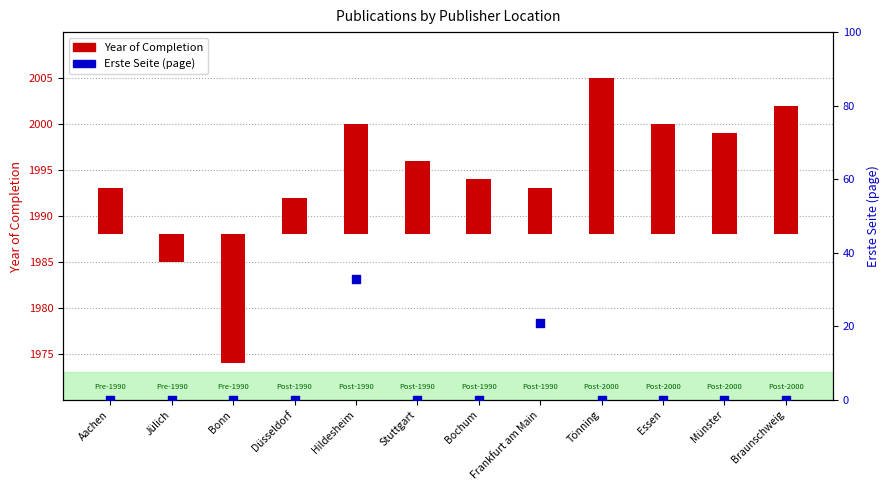

At which category is the sum across all series the highest?

Hildesheim